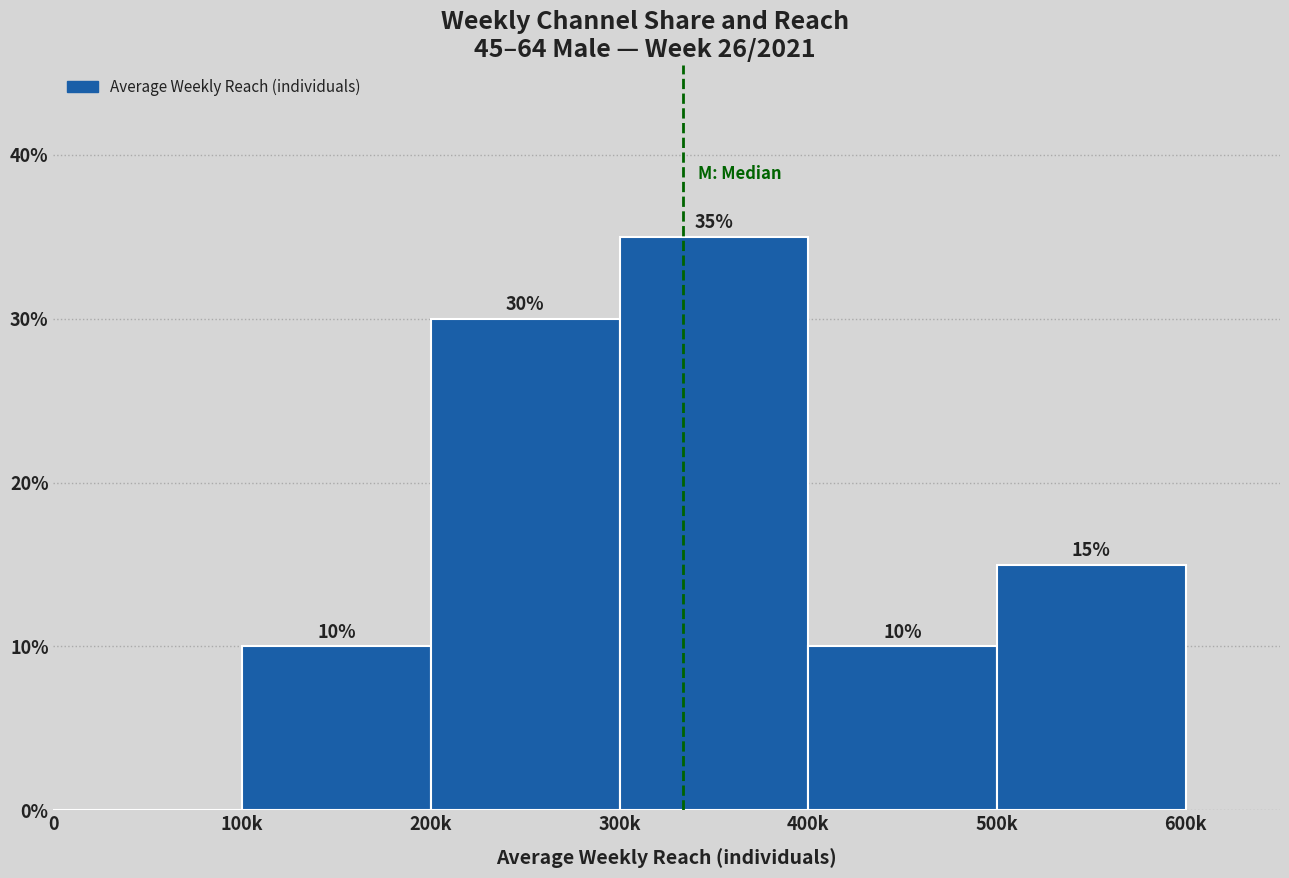

Reading right to left, transcribe all the data shown in this chart.

500k=15	400k=10	300k=35	200k=30	100k=10	0=0